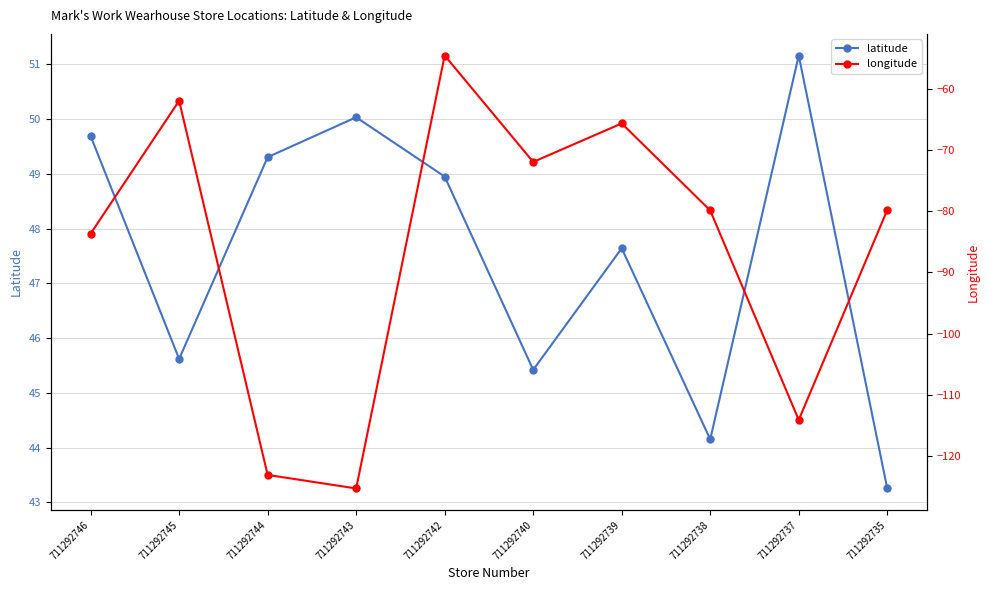

Which series changed the most between 711292746 and 711292742?

longitude